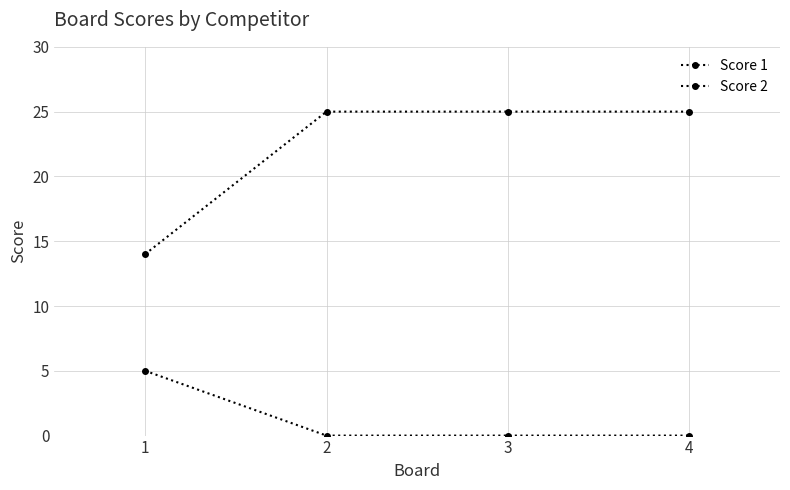

Which series has the largest total across all categories?

Score 1